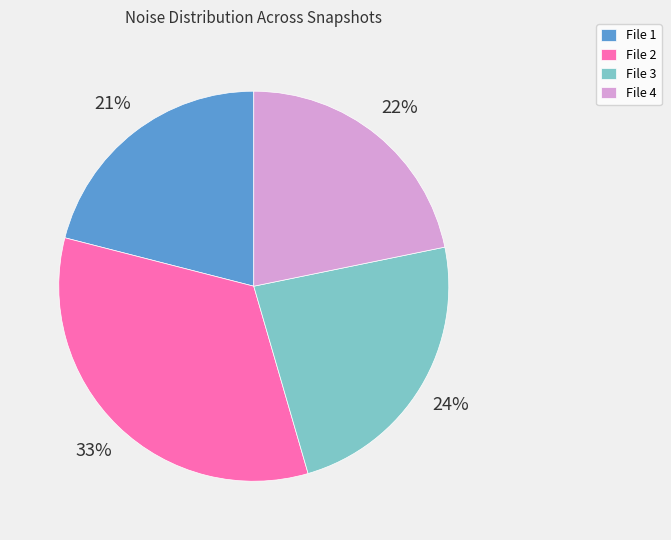

How many slices are in this pie chart?

4